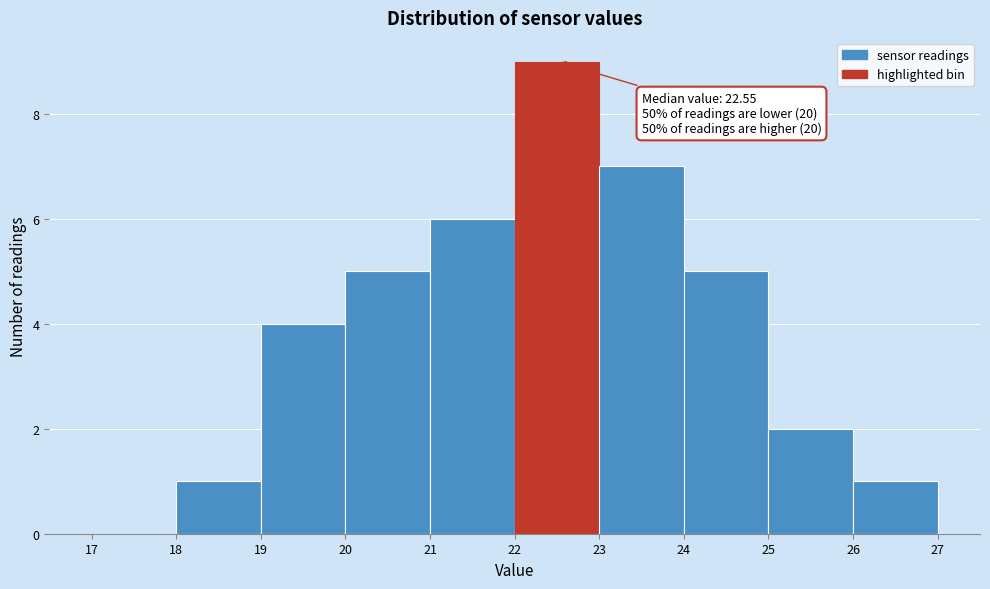

Over which range of the x-axis is the bar tallest?

22 to 23